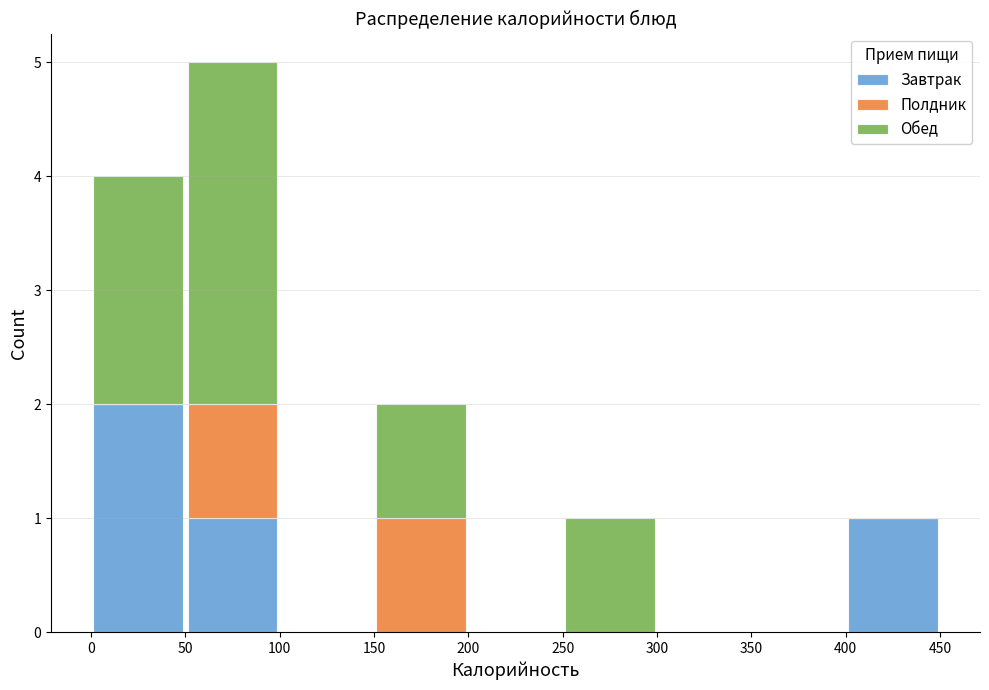

Reading left to right, transcribe this chart: for each stacked bar, give the range it covers on the x-axis and its total height. The values are not printed on the chart, so give them approximately, as read against the axis.

0 to 50: 4
50 to 100: 5
100 to 150: 0
150 to 200: 2
200 to 250: 0
250 to 300: 1
300 to 350: 0
350 to 400: 0
400 to 450: 1